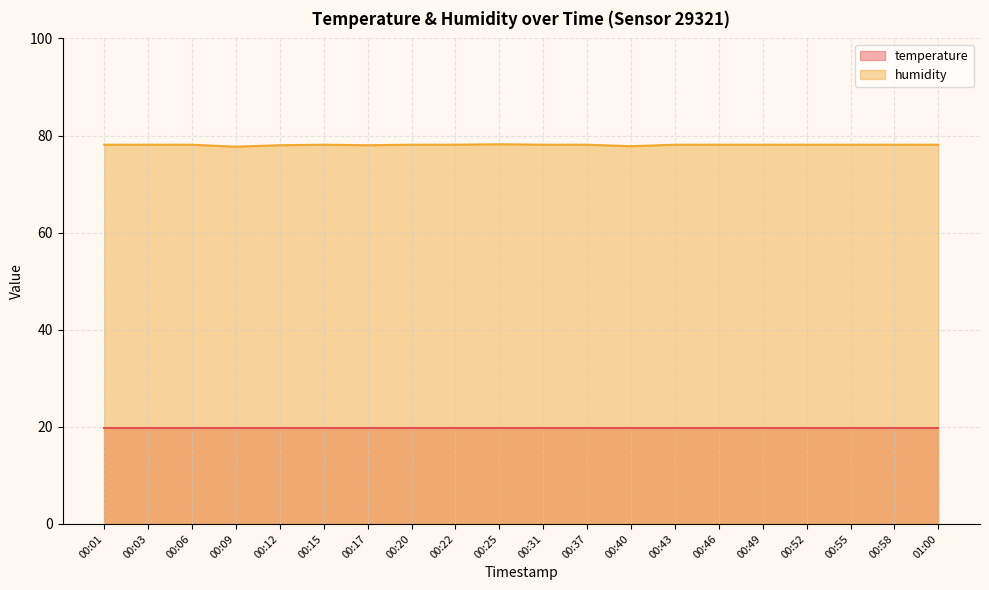

The value of temperature at 00:03 is 28.4. True or false?

False